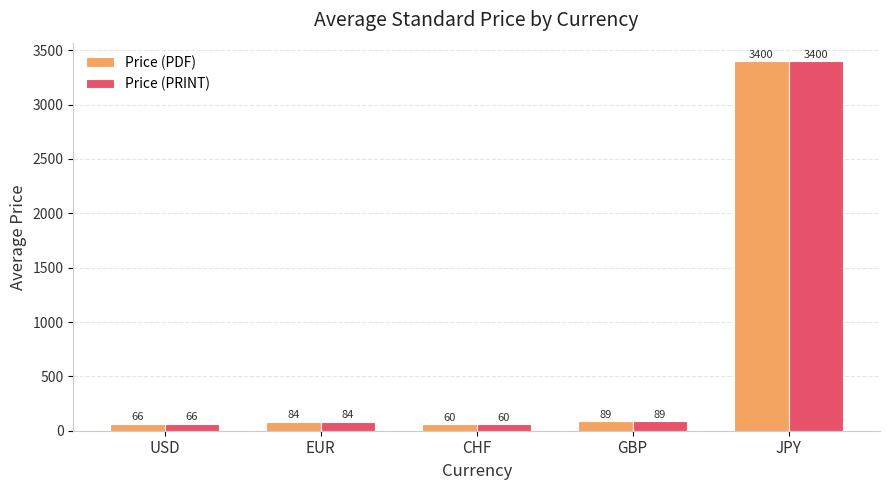

What is the average value of the Price (PDF) series?

739.8